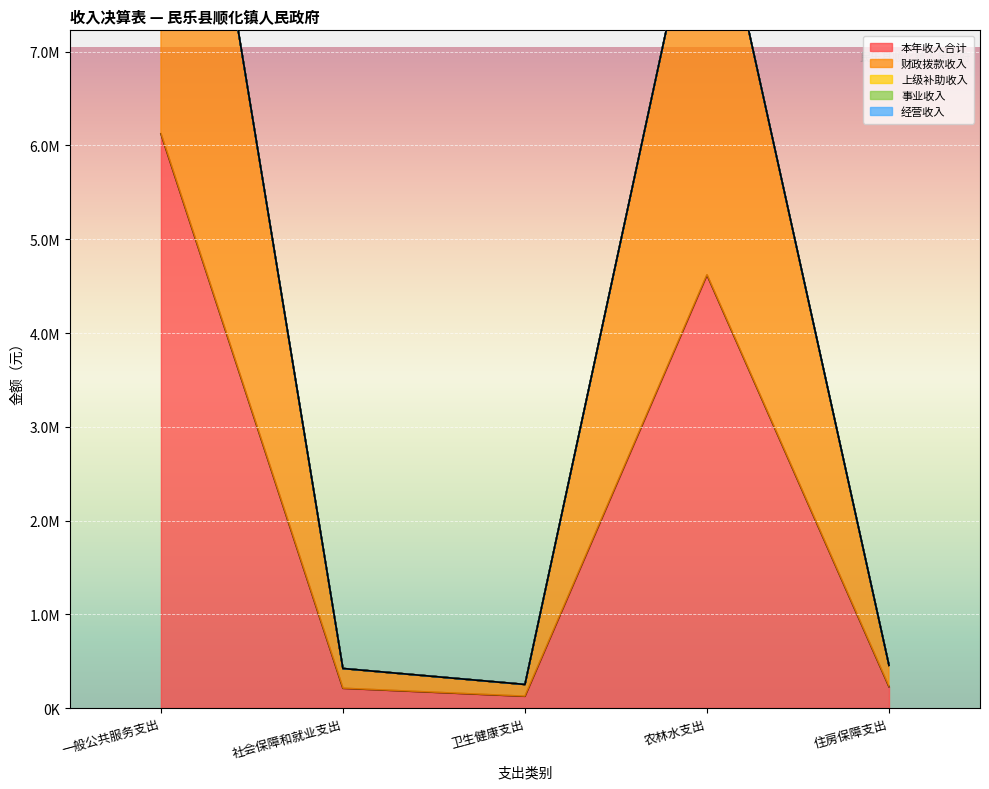

At which label is 经营收入 closest to 0?

一般公共服务支出